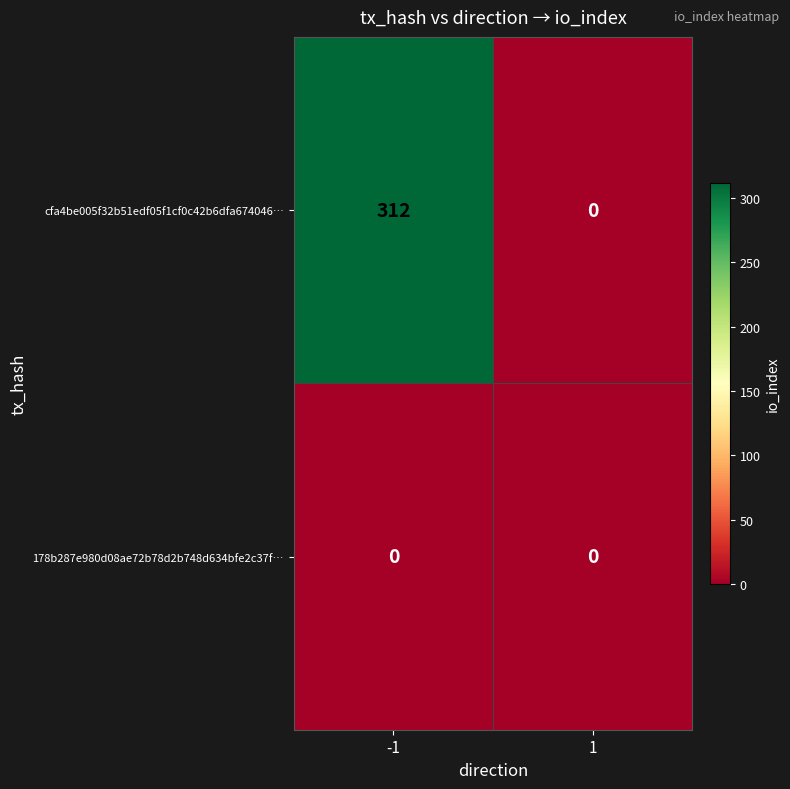

At which category is the sum across all series the highest?

-1